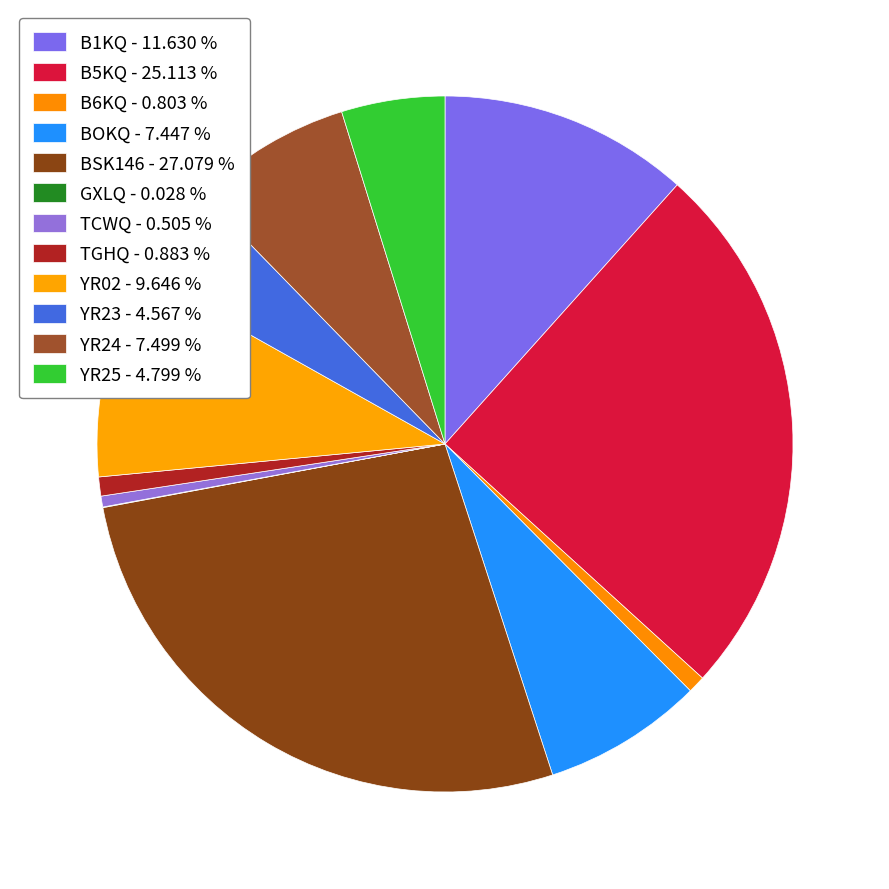

Is it true that YR23 is 5% of the pie?

True